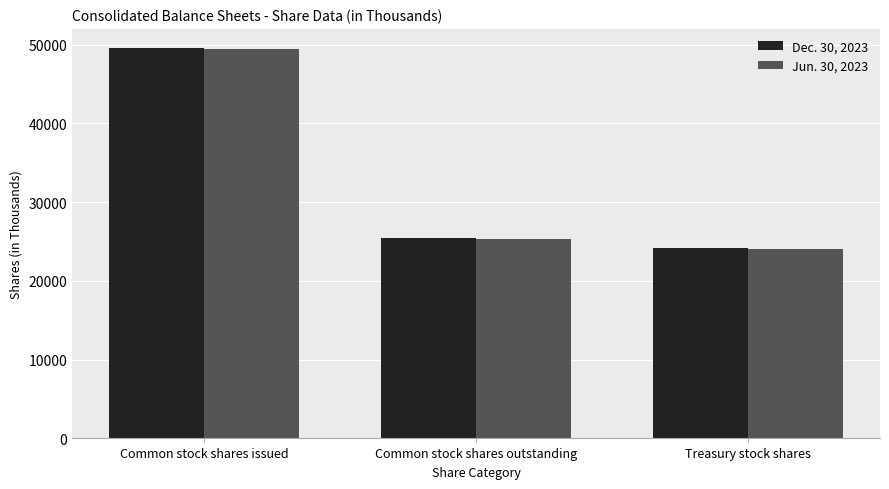

At how many categories does at least one series exceed 28388?

1